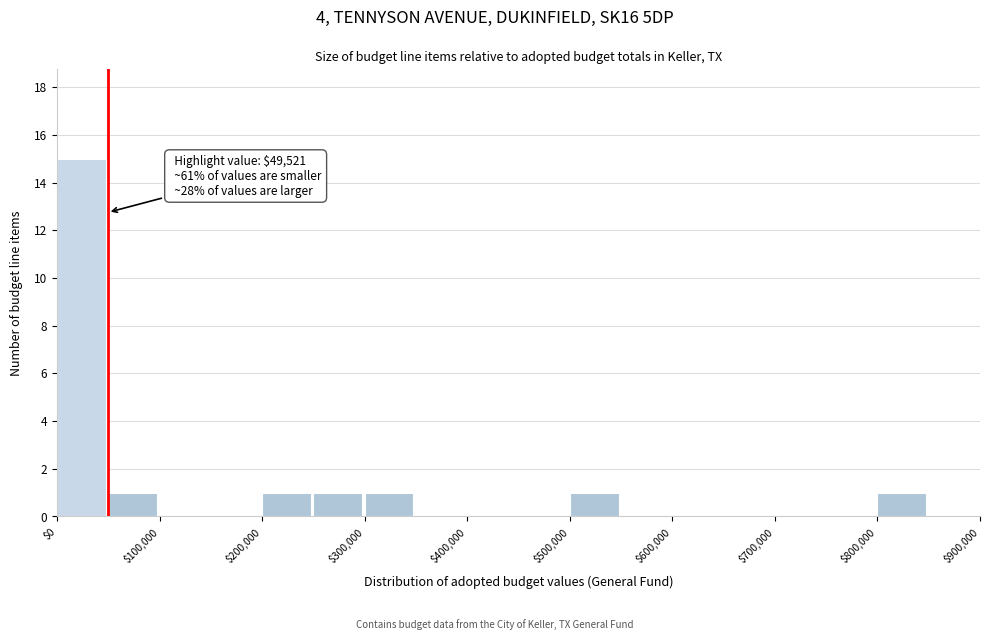

Which range on the x-axis has the tallest bar?

0 to 50000